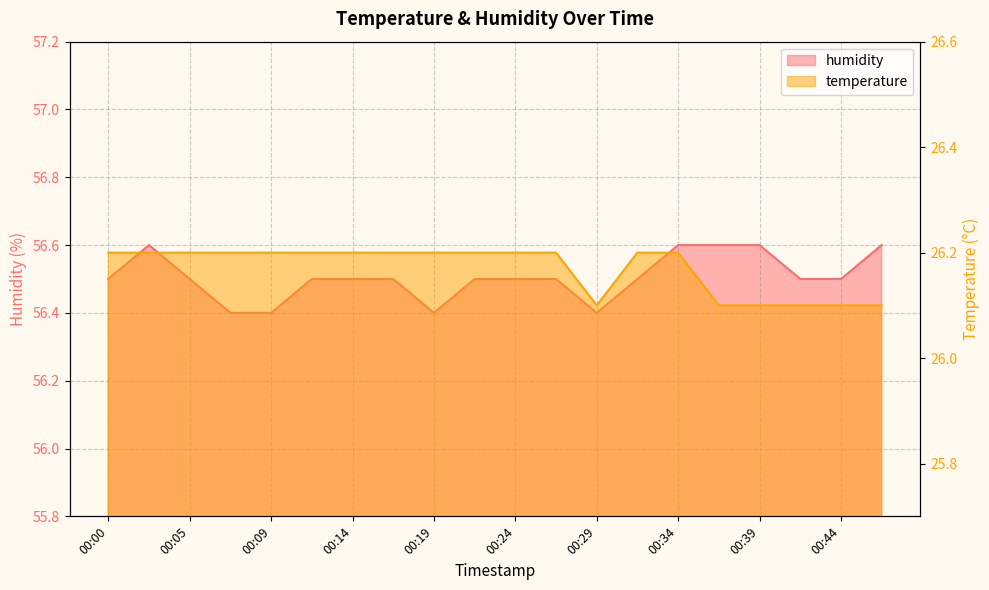

The humidity series shows 30.6 at 00:27. True or false?

False